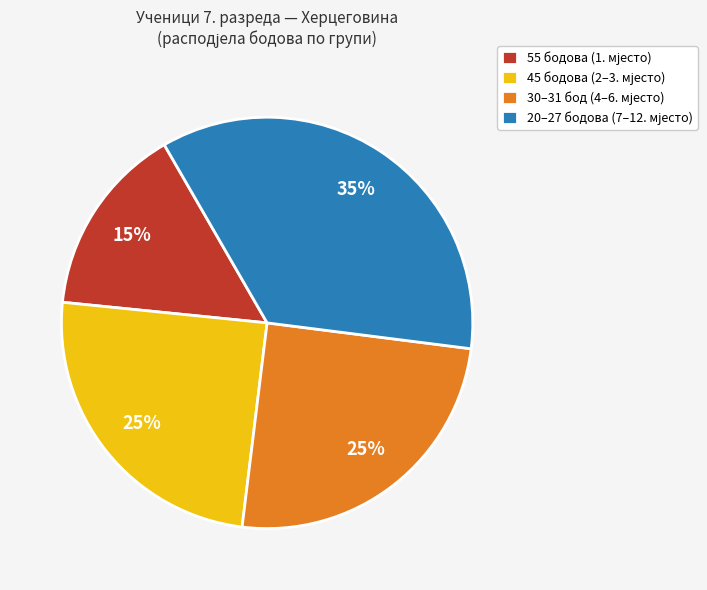

How many segments does this pie chart have?

4